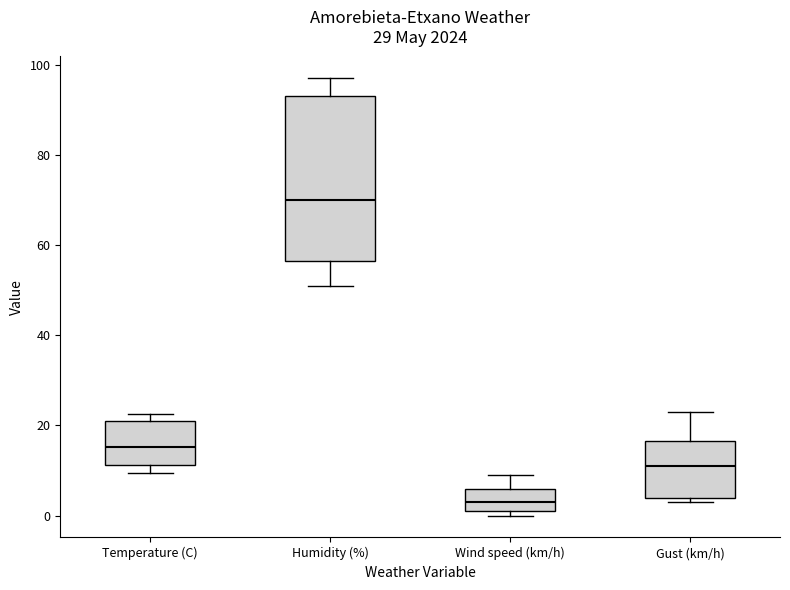

Reading left to right, read every box against the y-axis: the position of its median line, the range the box covers, and the ends of its whiskers. The values are not printed on the chart, so give them approximately, as read against the axis.

Temperature (C): median 16, box 12 to 22, whiskers 10 to 22 (just above the box's upper edge)
Humidity (%): median 70, box 56 to 94, whiskers 52 to 98
Wind speed (km/h): median 4, box 2 to 6, whiskers 0 to 10
Gust (km/h): median 12, box 4 to 16, whiskers 4 (just below the box's lower edge) to 24